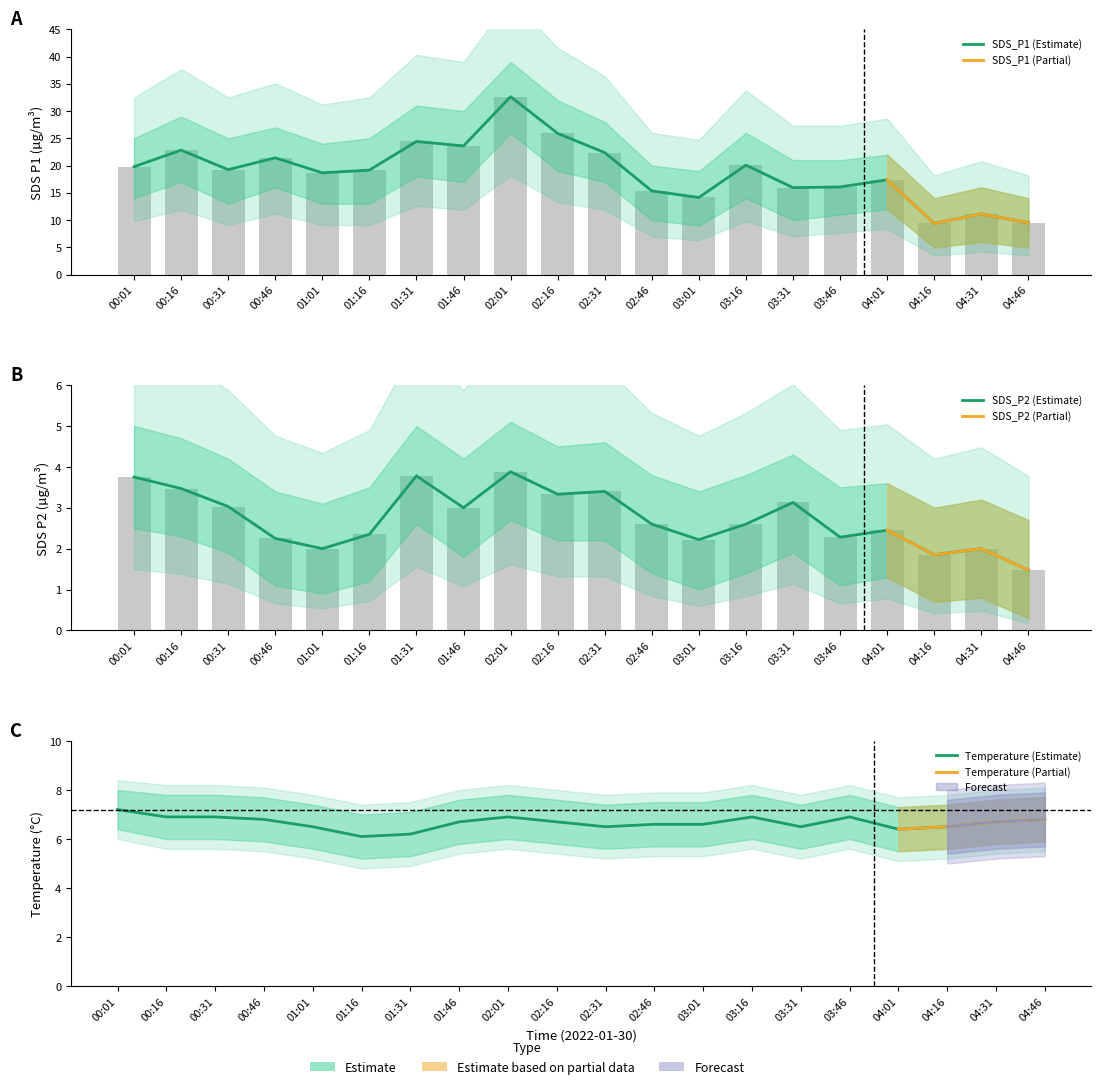

Where does the SDS_P1 series first go above 19?

00:01